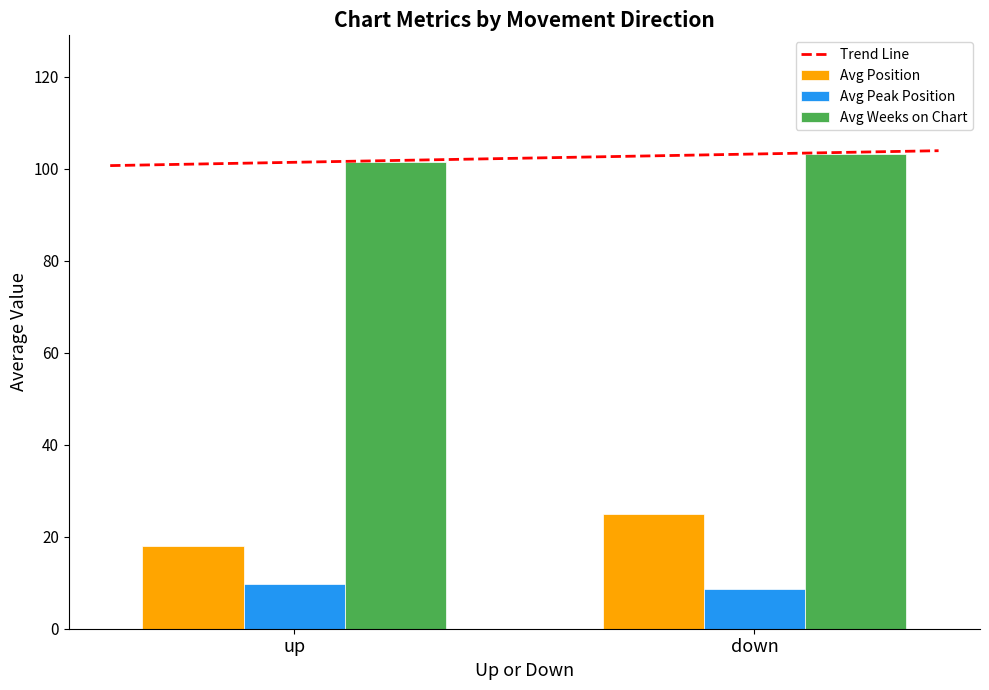

The Avg Peak Position series shows 13.8 at up. True or false?

False